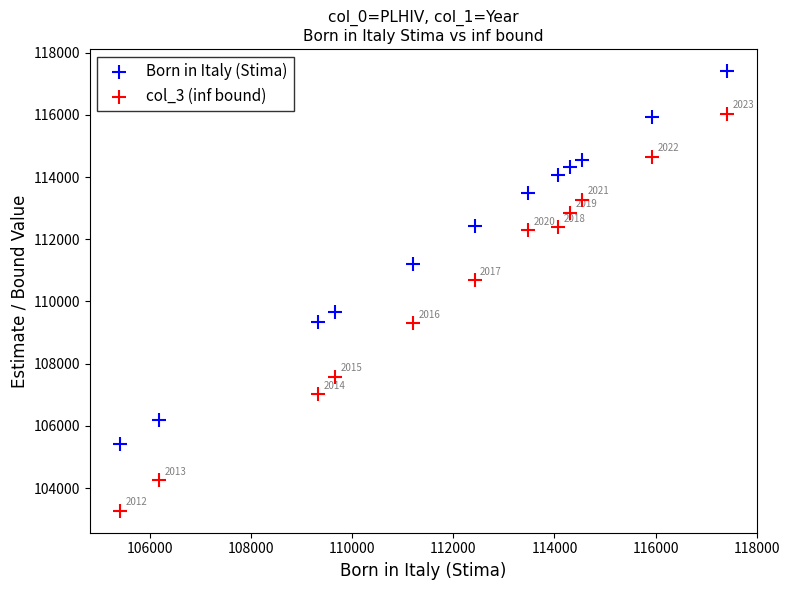

What is the X range (max minus min) for the scatter plot?

12000.8